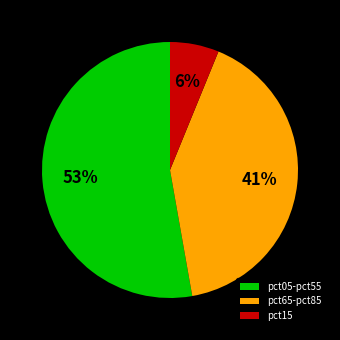

Between pct15 and pct05-pct55, which is larger?

pct05-pct55